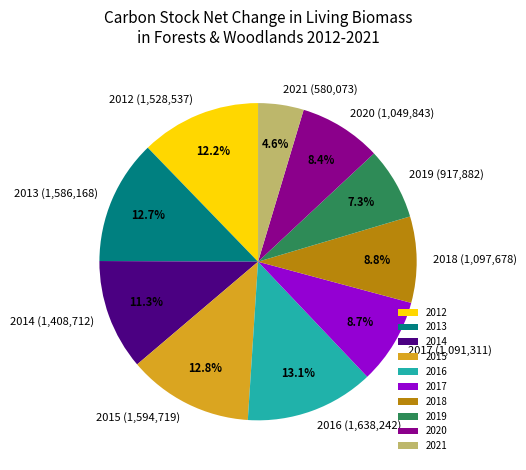

The 2013 slice represents 1% of the pie. True or false?

False